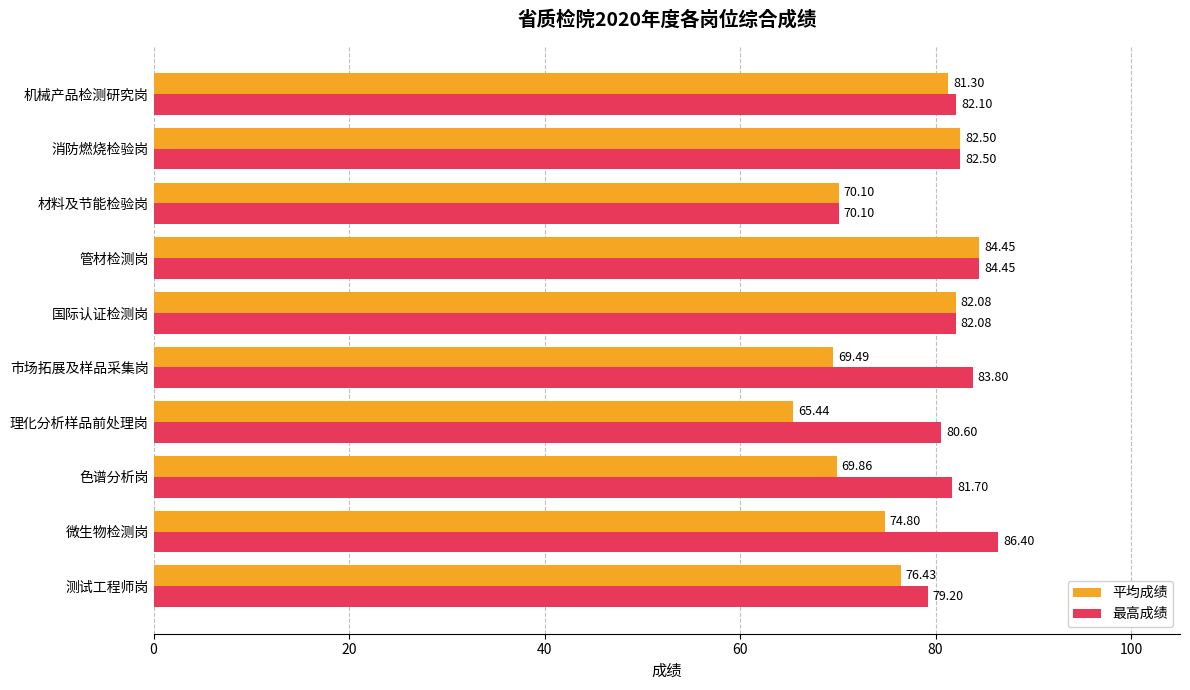

How many values in the 平均成绩 series exceed 76?

5